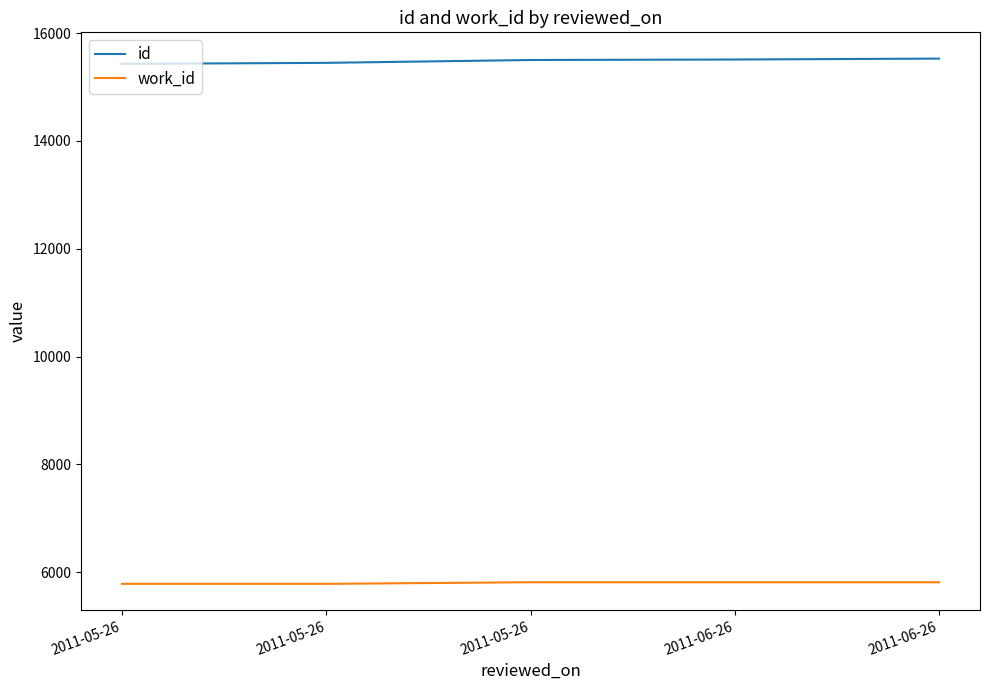

Reading left to right, what are all the values shown in this chart?

id: 2011-05-26=15430	2011-05-26=15449	2011-05-26=15502	2011-06-26=15511	2011-06-26=15528
work_id: 2011-05-26=5783	2011-05-26=5783	2011-05-26=5813	2011-06-26=5813	2011-06-26=5813